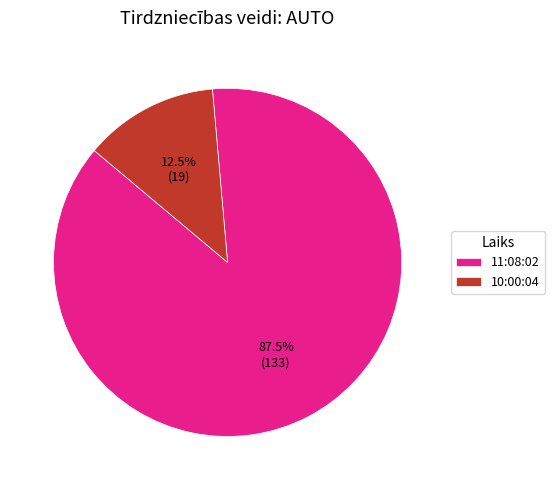

Which slice is the largest?

11:08:02